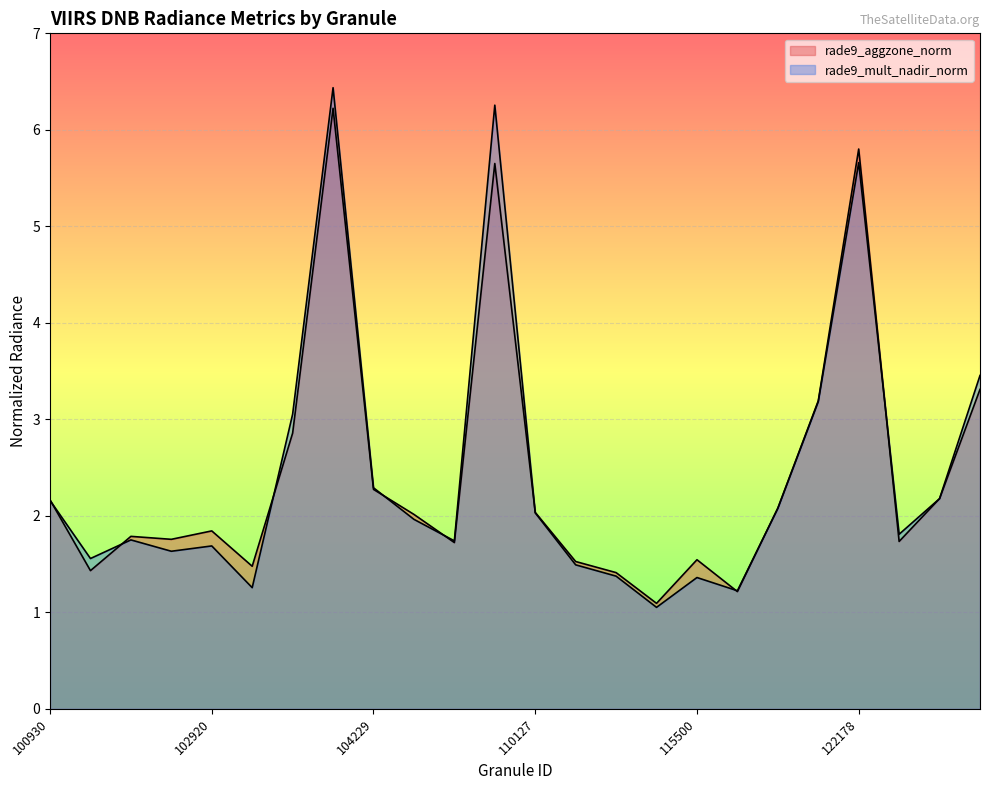

Where do rade9_mult_nadir_norm and rade9_aggzone_norm first cross each other?

100930 and 102671